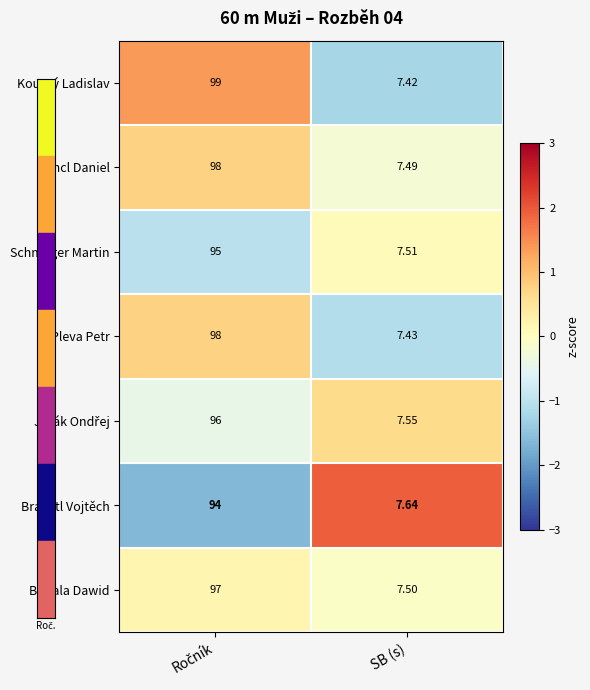

Which series has the largest range (max minus min)?

Koutný Ladislav